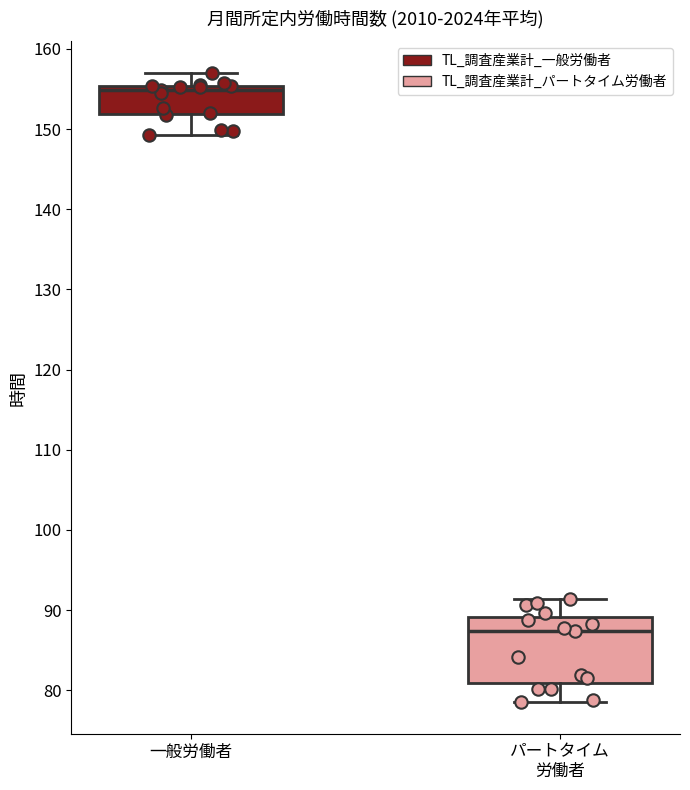

Comparing the boxes themselves (not the whiskers), which one is the tallest?

パートタイム 労働者